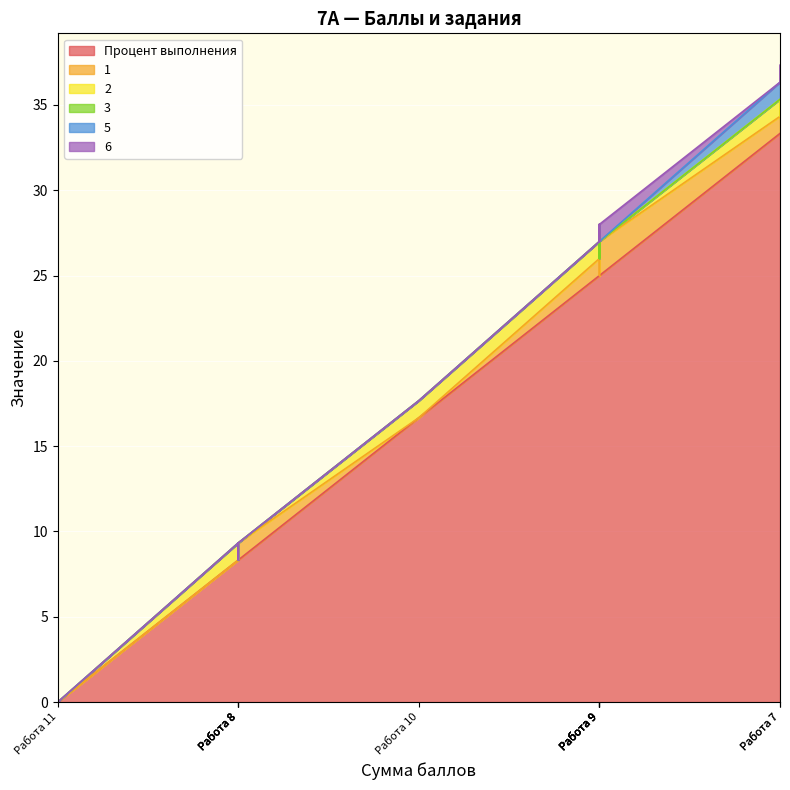

Does the chart display data point markers on the line(s)?

No